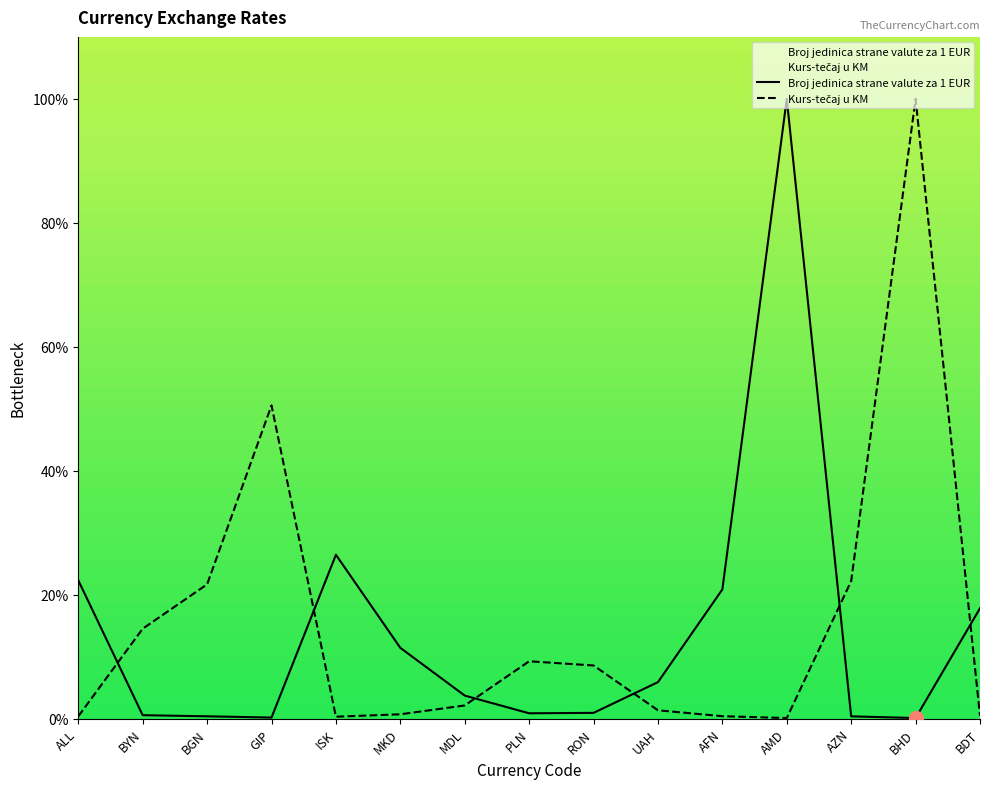

Reading left to right, list all the values displayed in this chart.

Broj jedinica strane valute za 1 EUR: 22.3	0.5	0.4	0.2	26.4	11.4	3.7	0.8	0.9	5.9	20.8	100.0	0.4	0.1	17.8
Kurs-tečaj u KM: 0.4	14.5	21.7	50.5	0.3	0.7	2.1	9.2	8.6	1.3	0.4	0.1	22.2	100.0	0.4